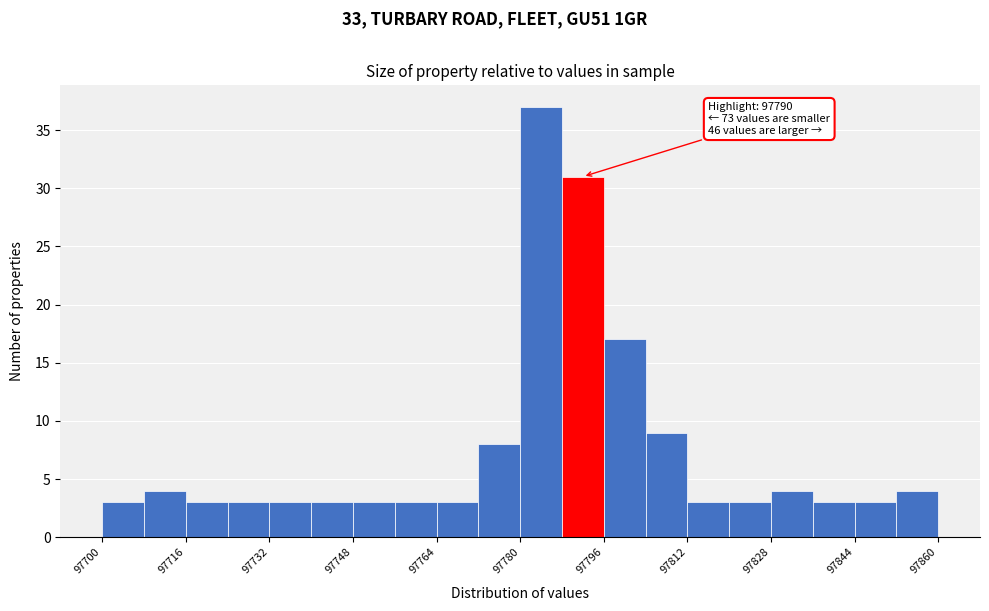

Which range on the x-axis has the tallest bar?

97780 to 97788